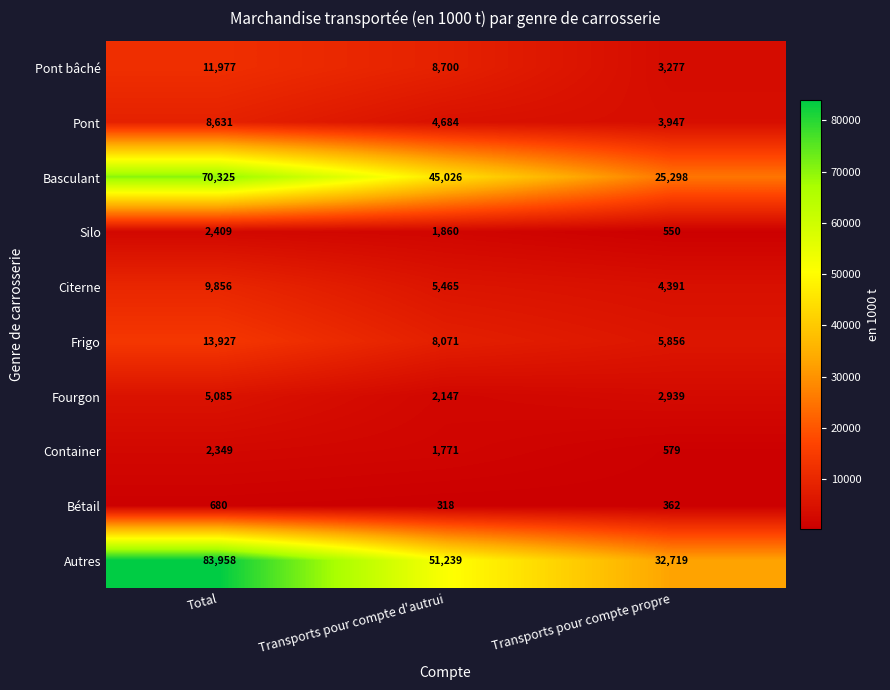

Rank the series by their maximum value, from lowest to highest.

Bétail, Container, Silo, Fourgon, Pont, Citerne, Pont bâché, Frigo, Basculant, Autres